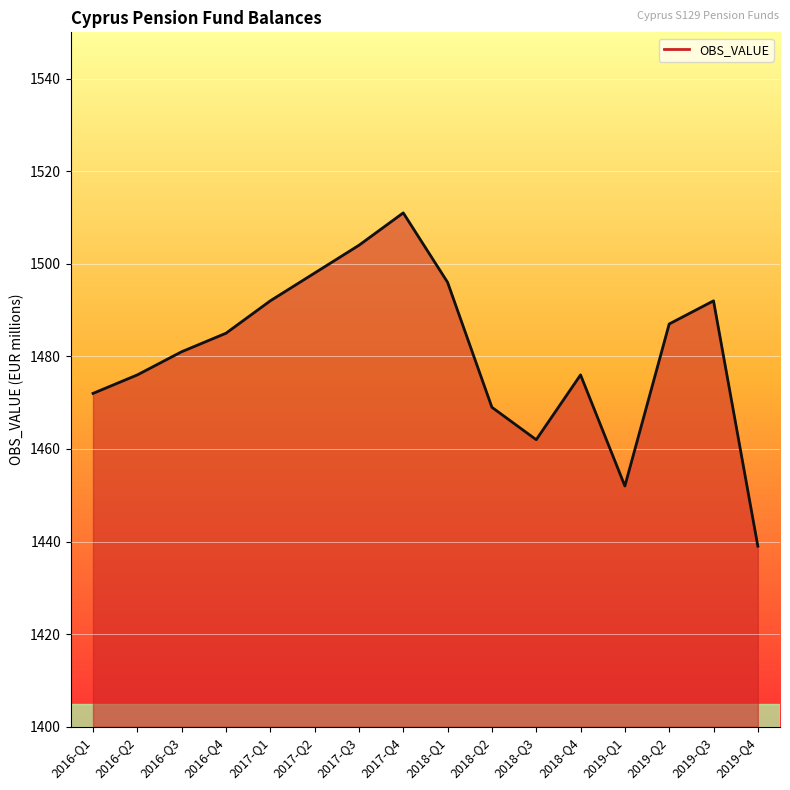

What is the change in value from 2016-Q2 to 2017-Q1?

+16